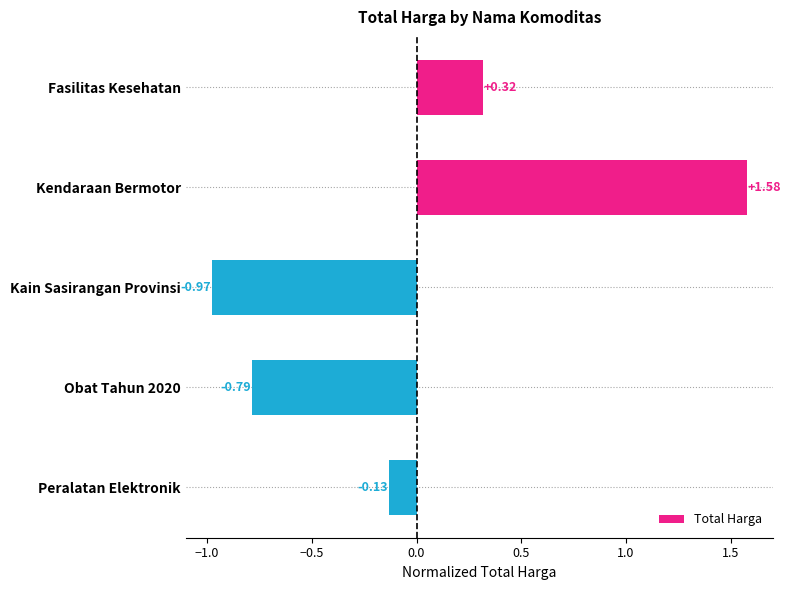

List the labels in order of value, largest first.

Kendaraan Bermotor, Fasilitas Kesehatan, Peralatan Elektronik, Obat Tahun 2020, Kain Sasirangan Provinsi